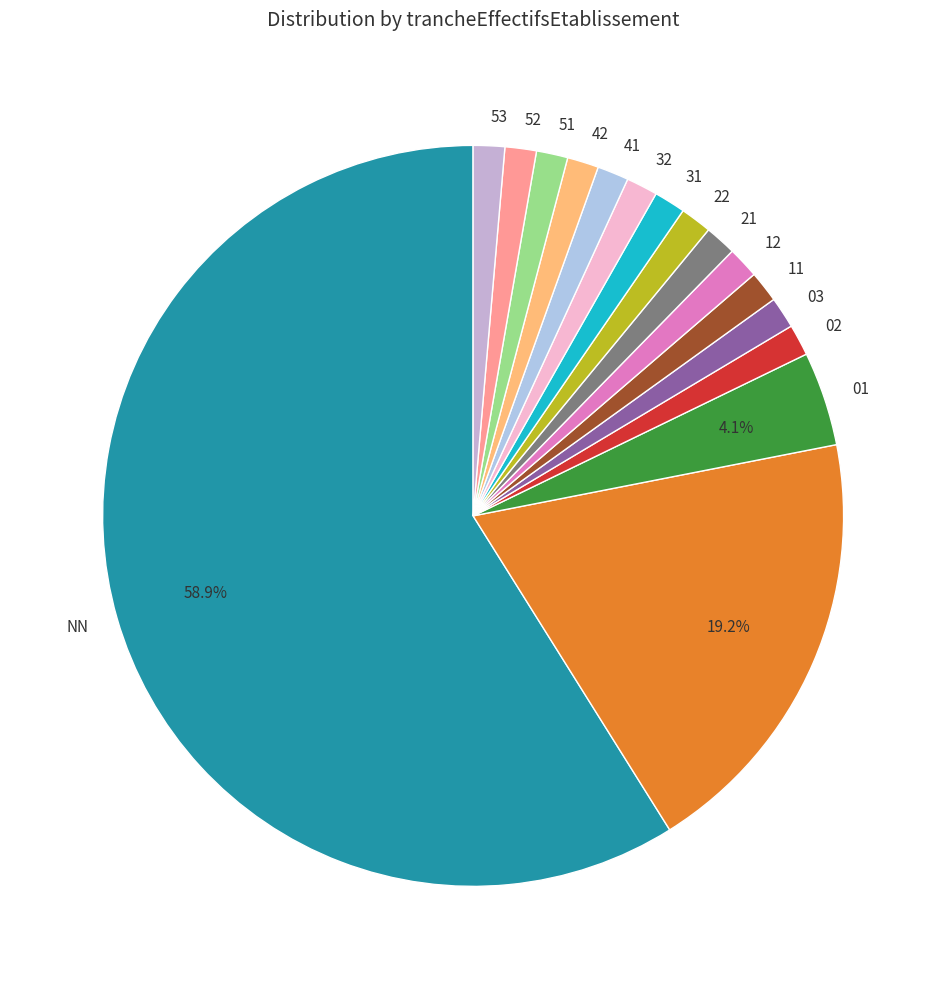

Rank the categories by value from highest to lowest.

NN, , 01, 02, 03, 11, 12, 21, 22, 31, 32, 41, 42, 51, 52, 53